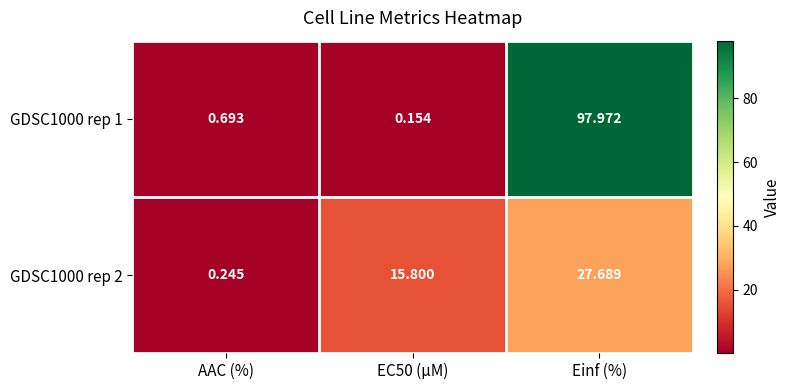

Which category has the highest value across all series?

Einf (%)